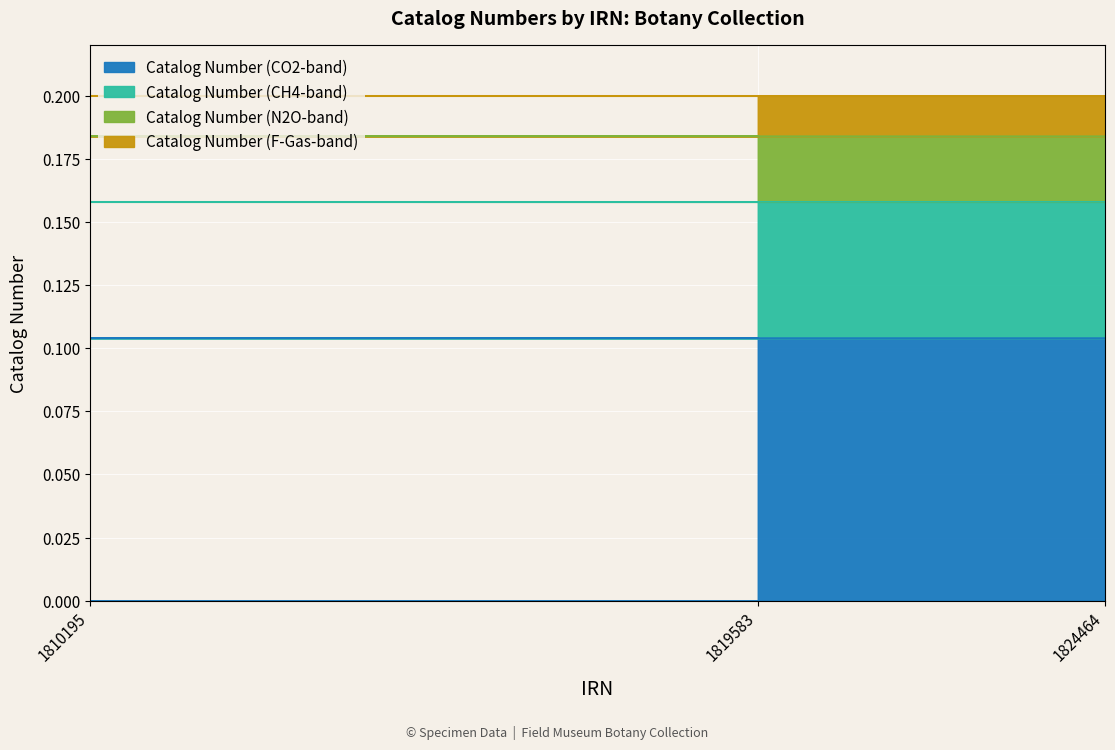

True or false: the data shows 0.0 at 1819583.

False